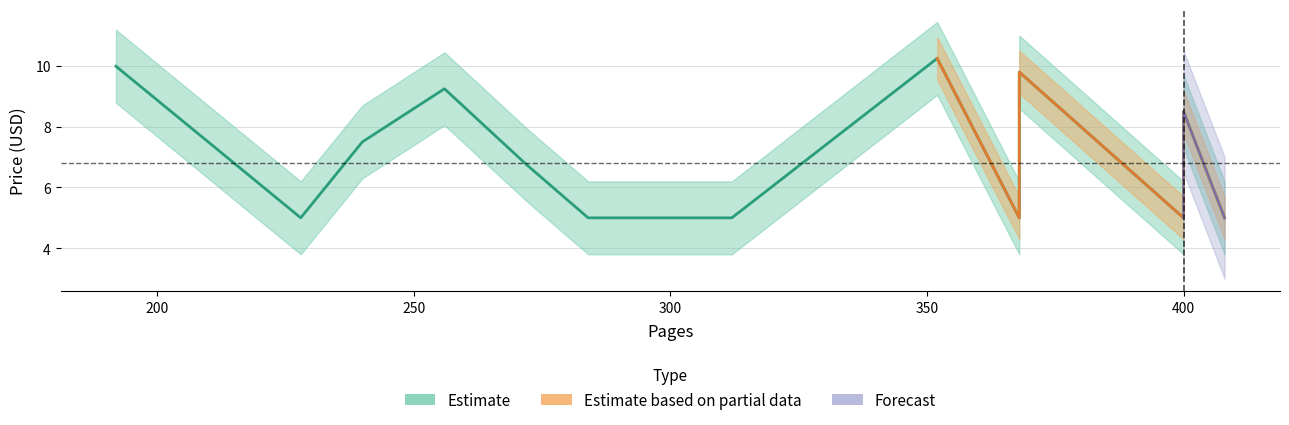

True or false: the data shows 5.0 at 228.

True